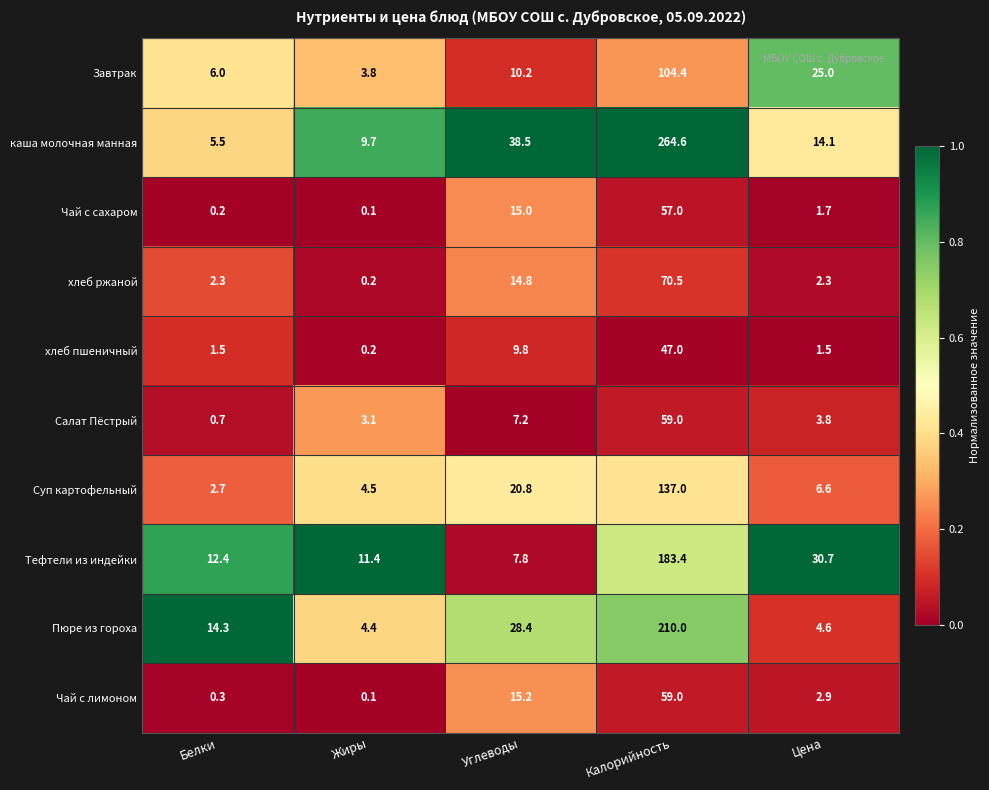

What is the spread (max minus min) of values at Калорийность?

217.6